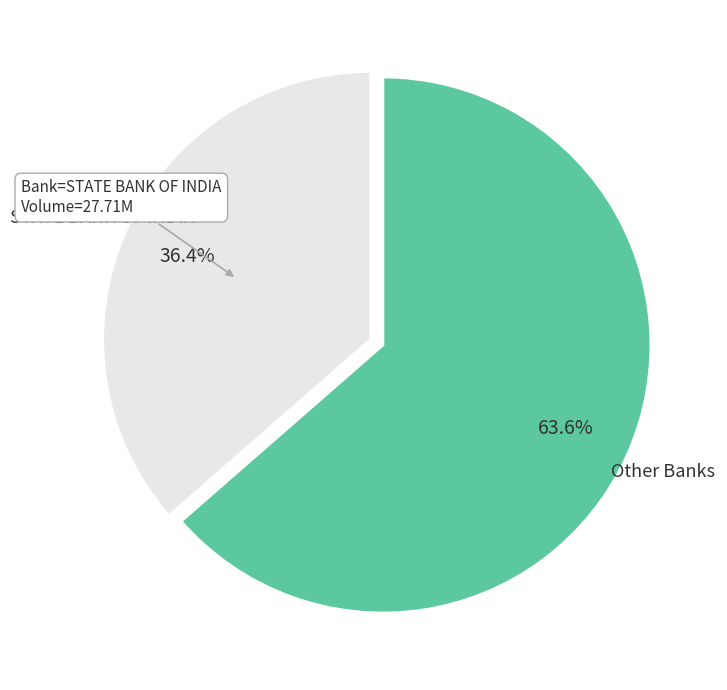

How much of the chart is everything except STATE BANK OF INDIA?

63.6%